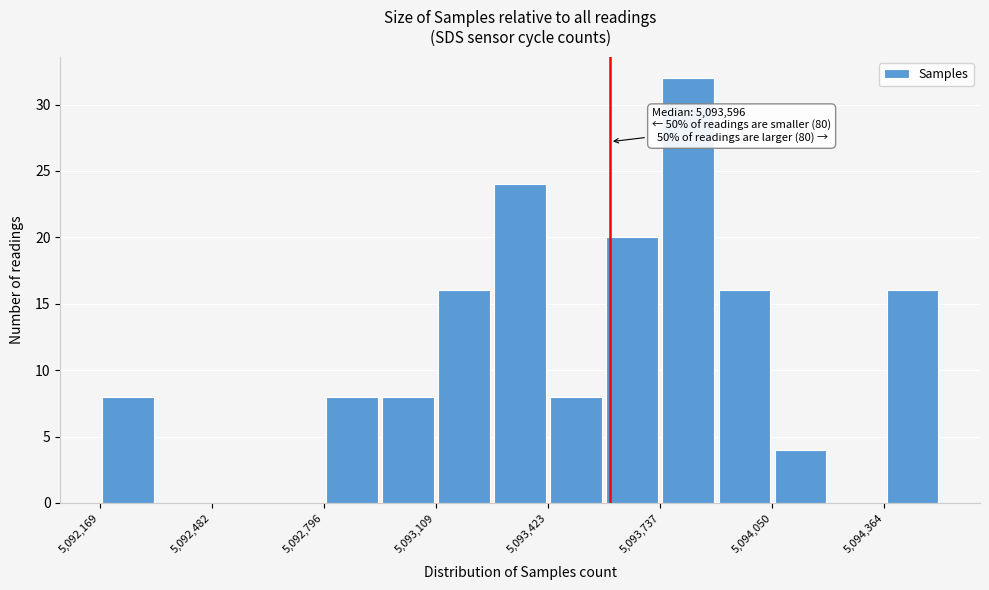

Read against the x-axis, roughly where is the centre of the tallest bar?

5093800